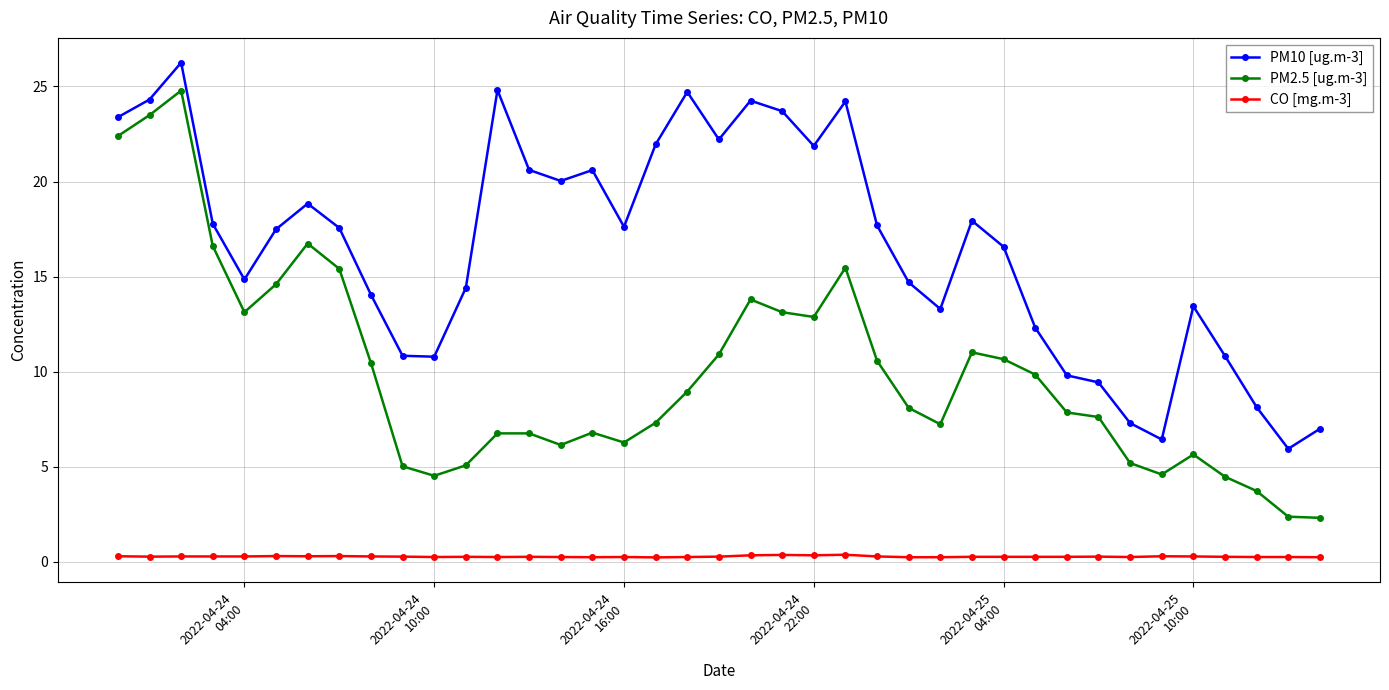

True or false: CO [mg.m-3] and PM2.5 [ug.m-3] cross at least once.

False